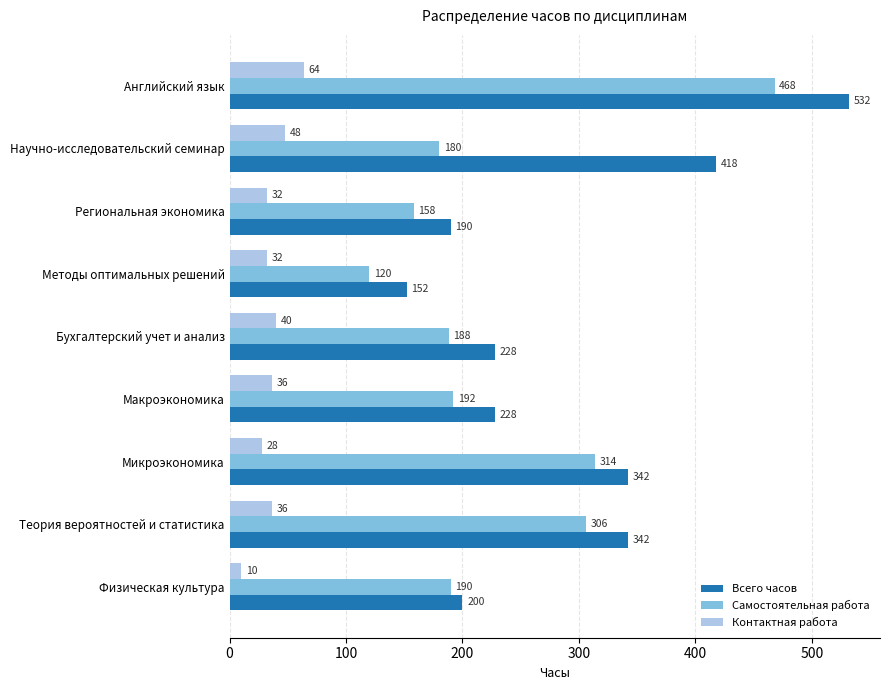

What is the smallest value displayed?

10